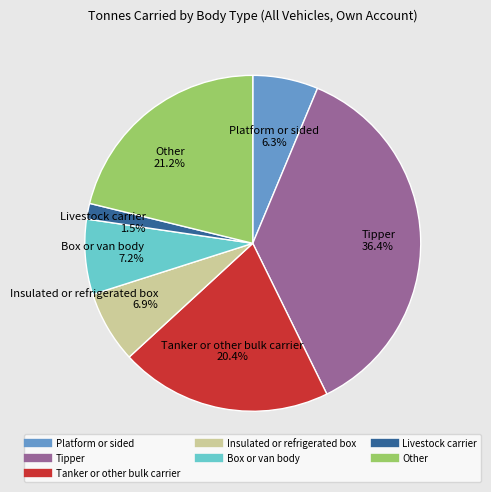

What percentage is the Tanker or other bulk carrier slice, to the nearest percent?

20%